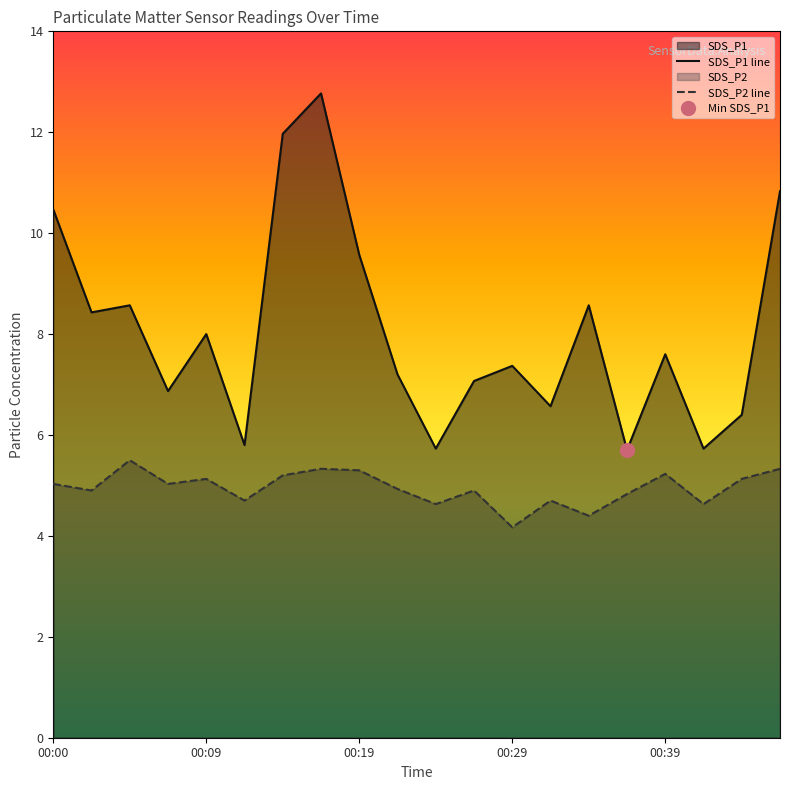

Between 9 and 13, which series saw the biggest shift?

SDS_P1 line